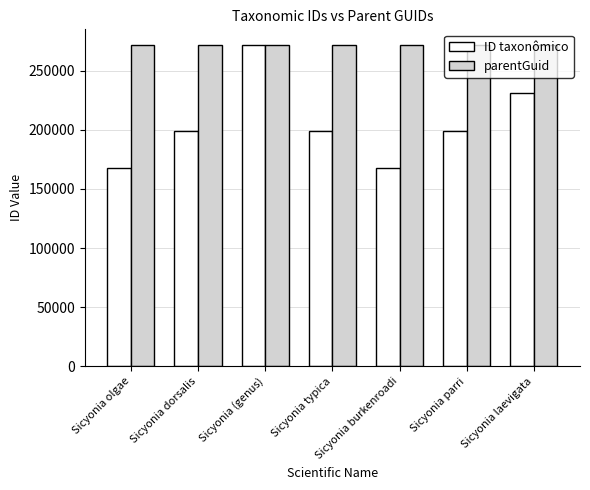

What is the minimum value shown in the chart?

167722